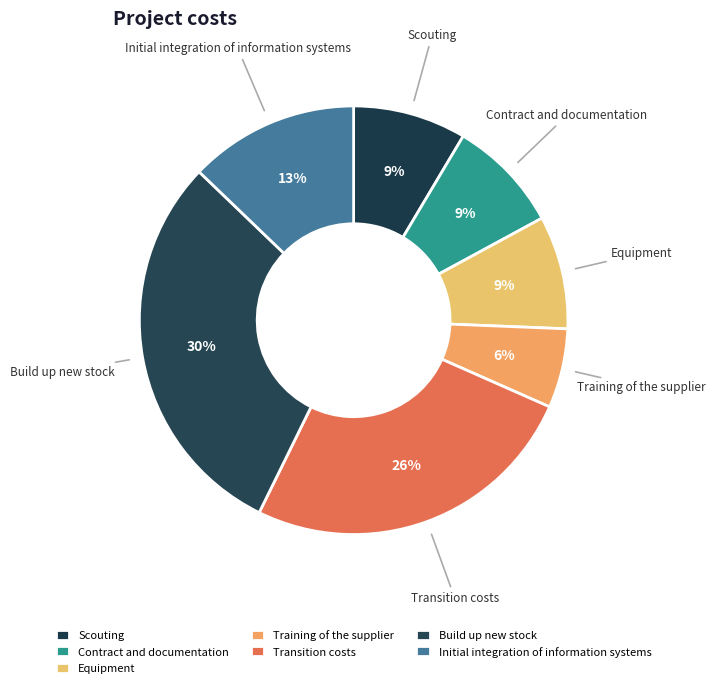

To the nearest percent, what is the difference between the largest and smallest slice percentages?

24%